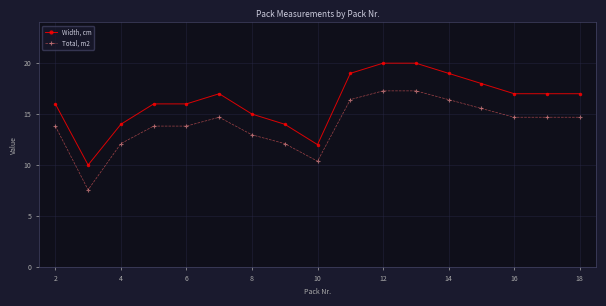

What is the value of the Total, m2 point at the 1st from the left?

13.8